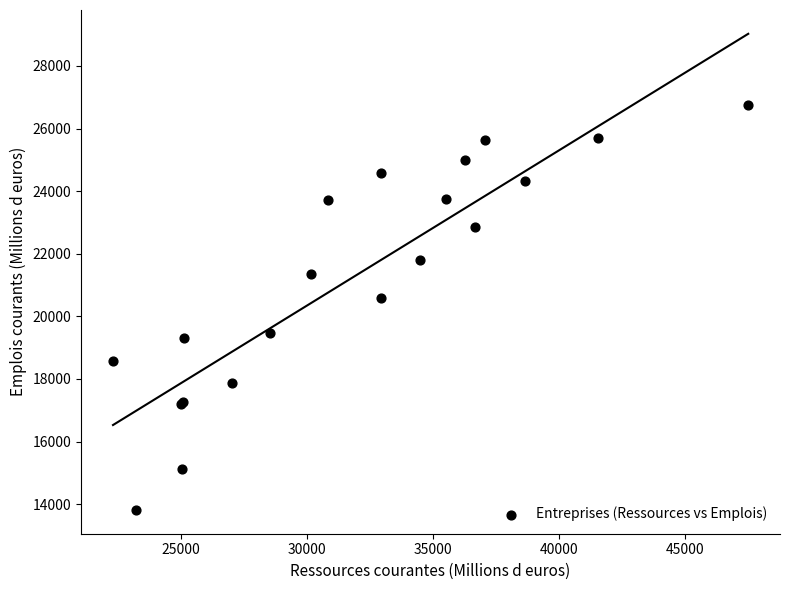

What Y value in the scatter plot is closest to 20292?

20595